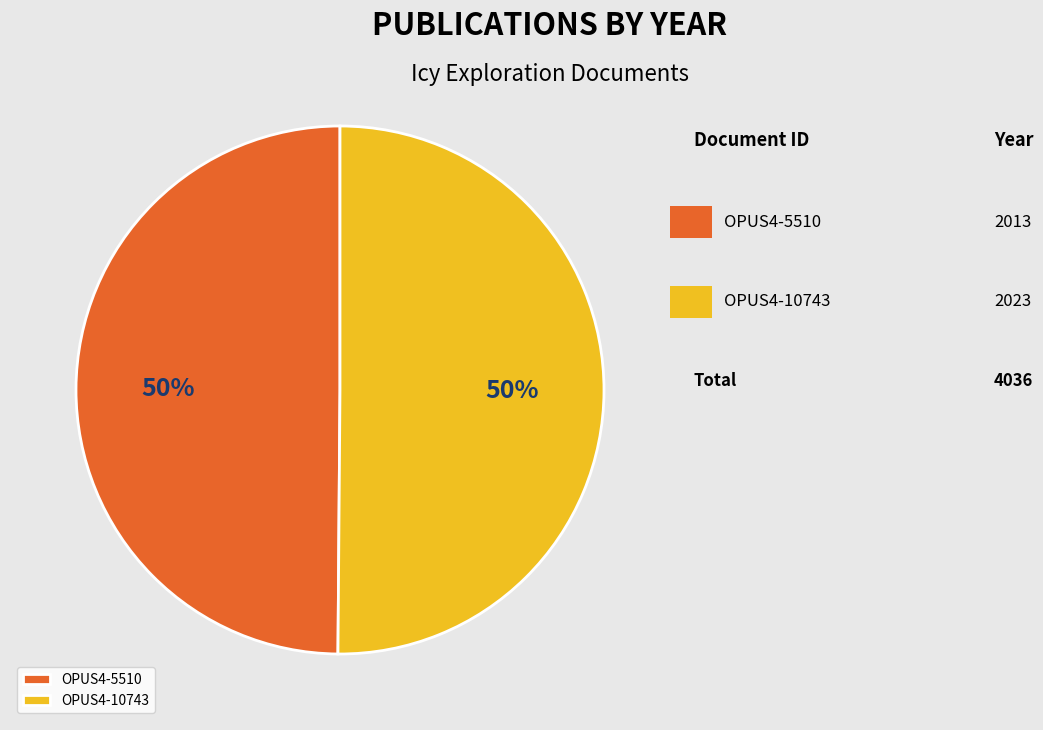

Is it true that OPUS4-5510 is 44% of the pie?

False